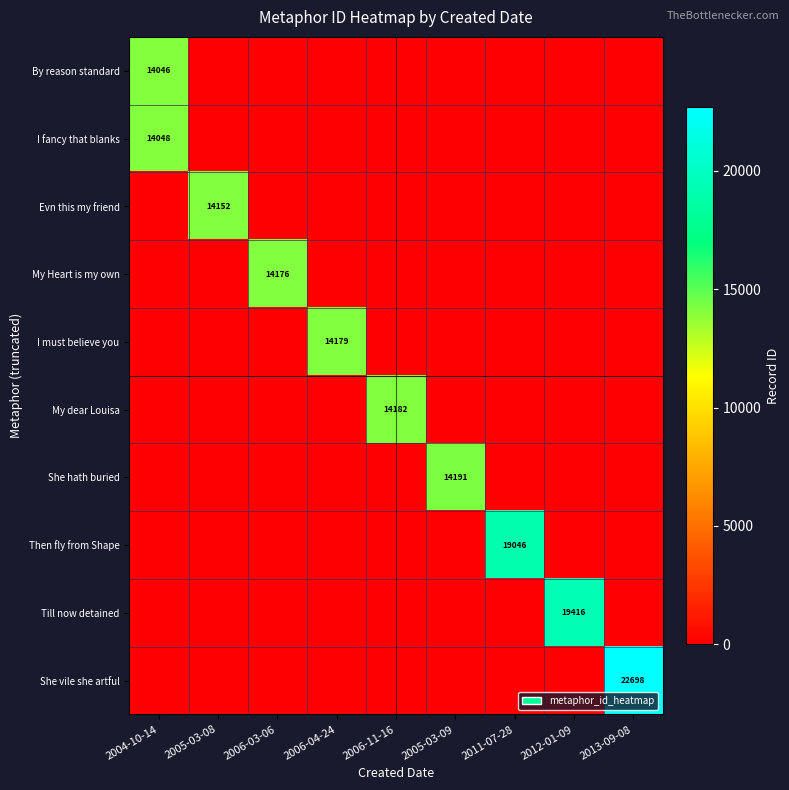

At which category does the chart reach its minimum across all series?

2005-03-08